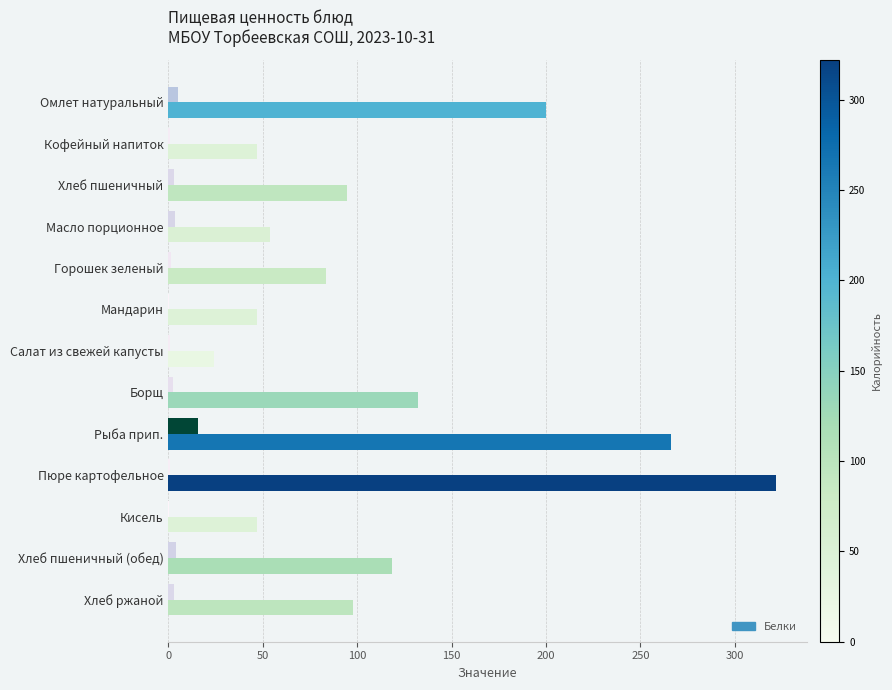

What is the greatest value displayed?

321.9